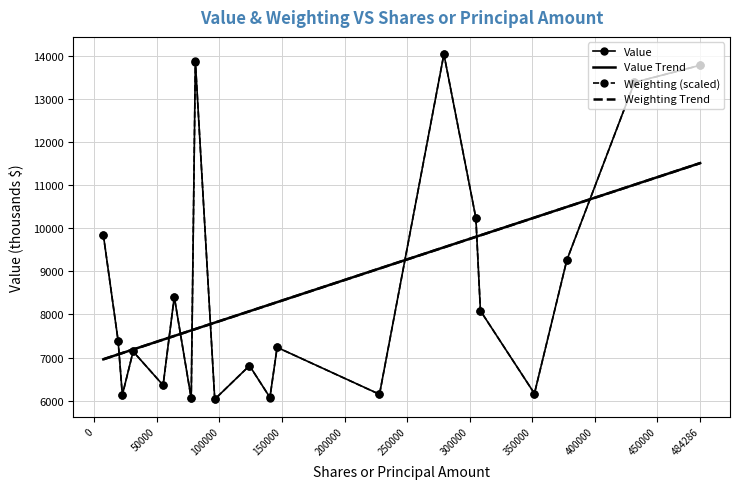

Rank the series at 377694.0 from lowest to highest value.

Weighting, Value